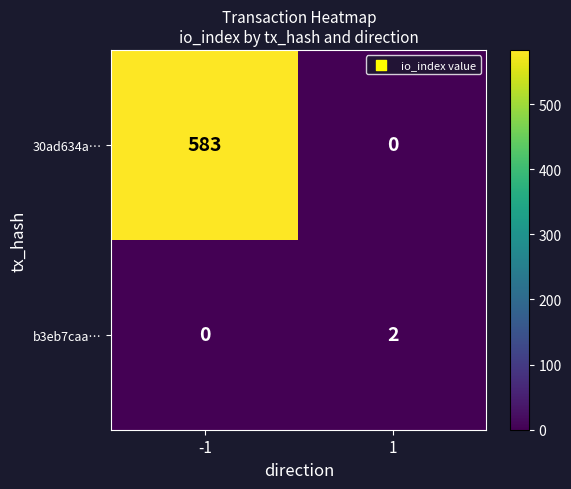

The value of 30ad634a… at -1 is 773. True or false?

False